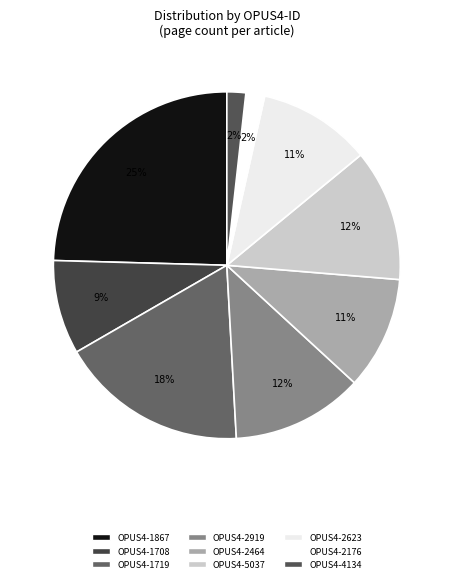

How many slices are in this pie chart?

9